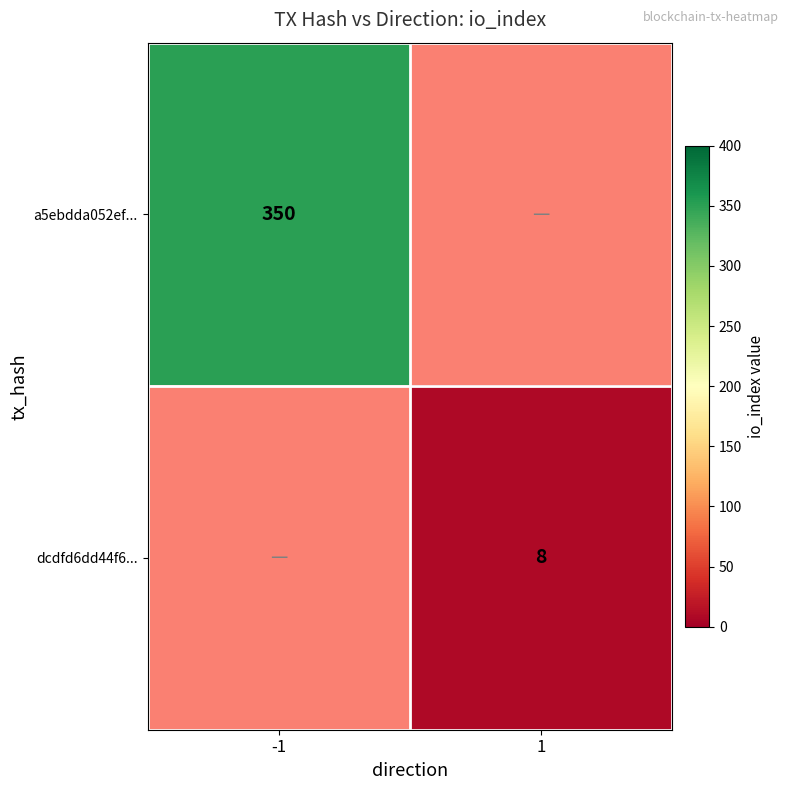

Is the value of dcdfd6dd44f6... at 1 greater than the value of a5ebdda052ef... at -1?

No